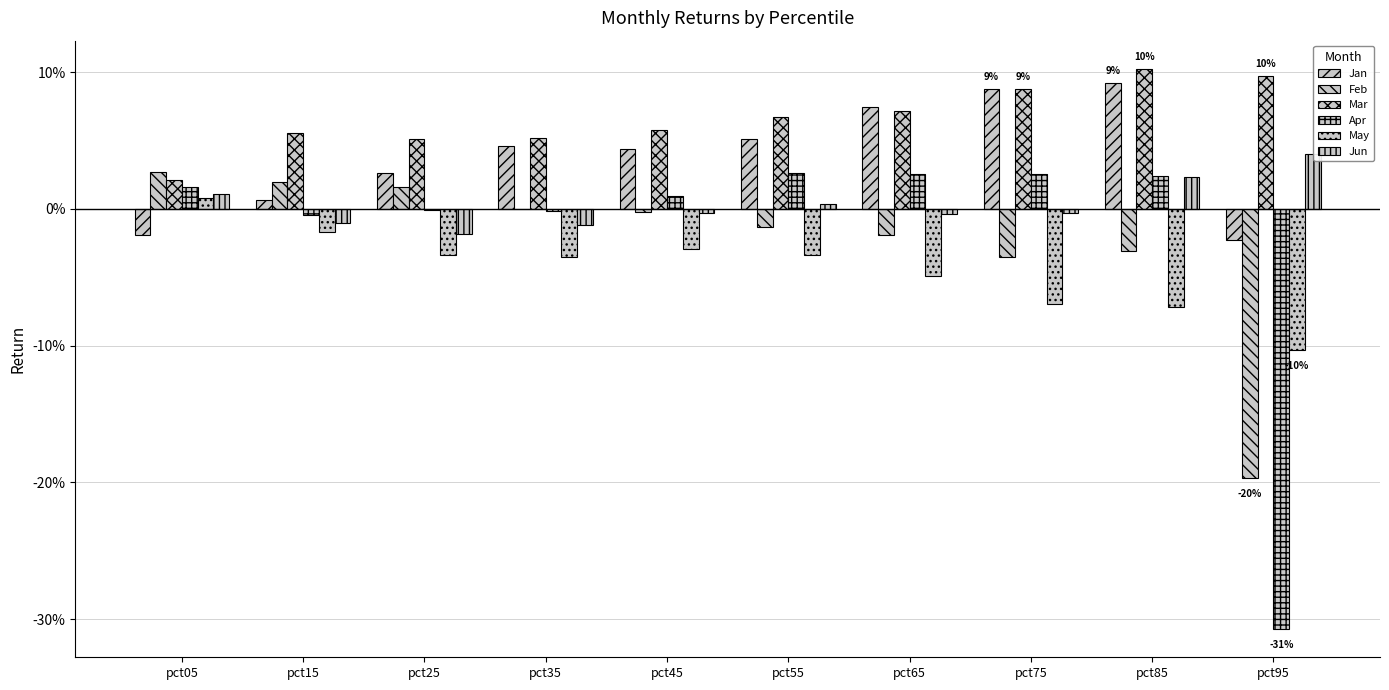

Are the bars grouped side by side (vs. stacked)?

Yes